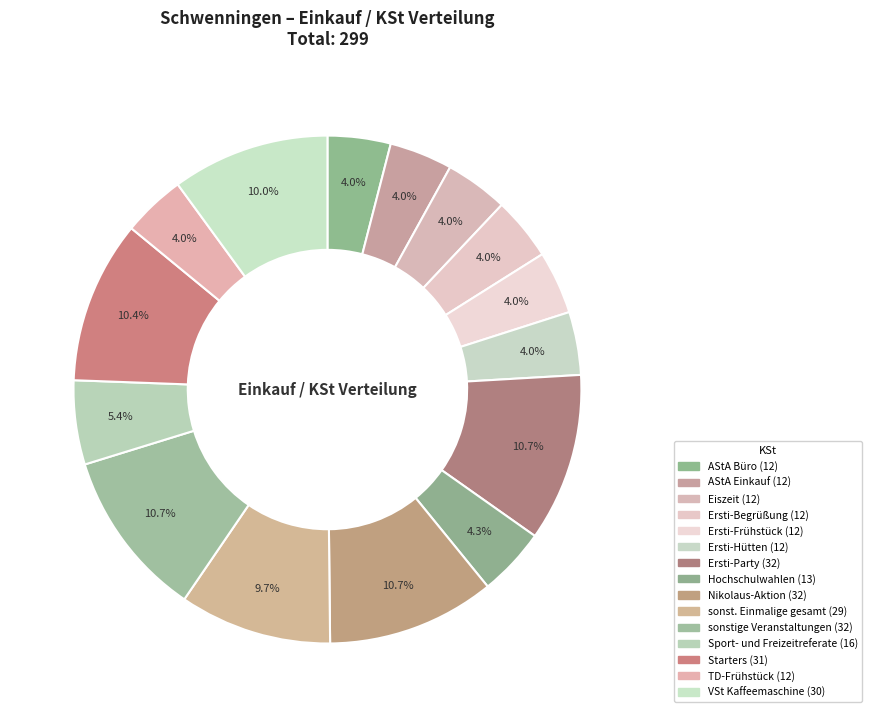

Combined, do Ersti-Party and sonstige Veranstaltungen account for over 50%?

No